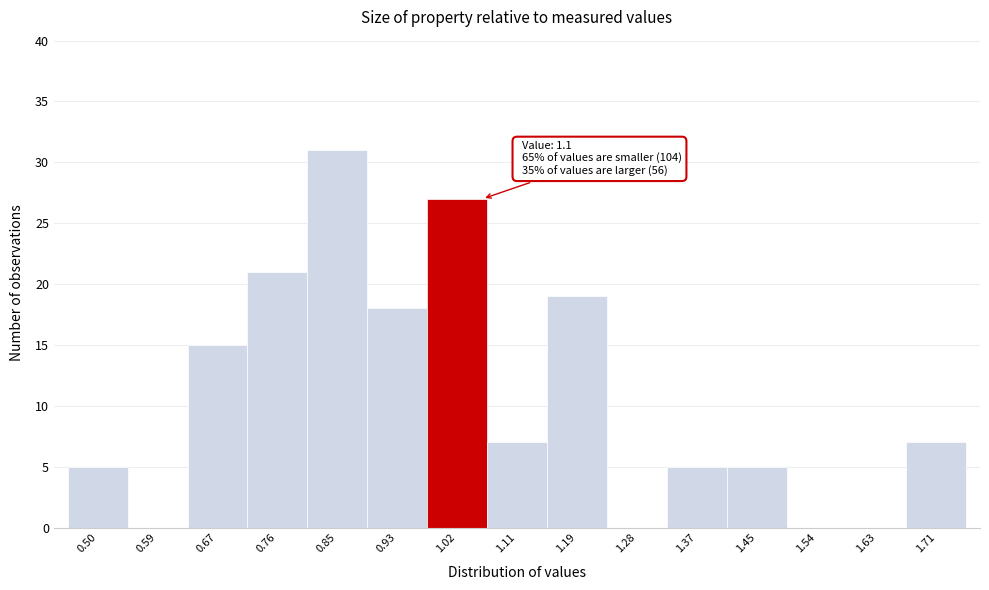

Reading right to left, transcribe all the data shown in this chart.

1.71=7	1.63=0	1.54=0	1.45=5	1.37=5	1.28=0	1.19=19	1.11=7	1.02=27	0.93=18	0.85=31	0.76=21	0.67=15	0.59=0	0.50=5